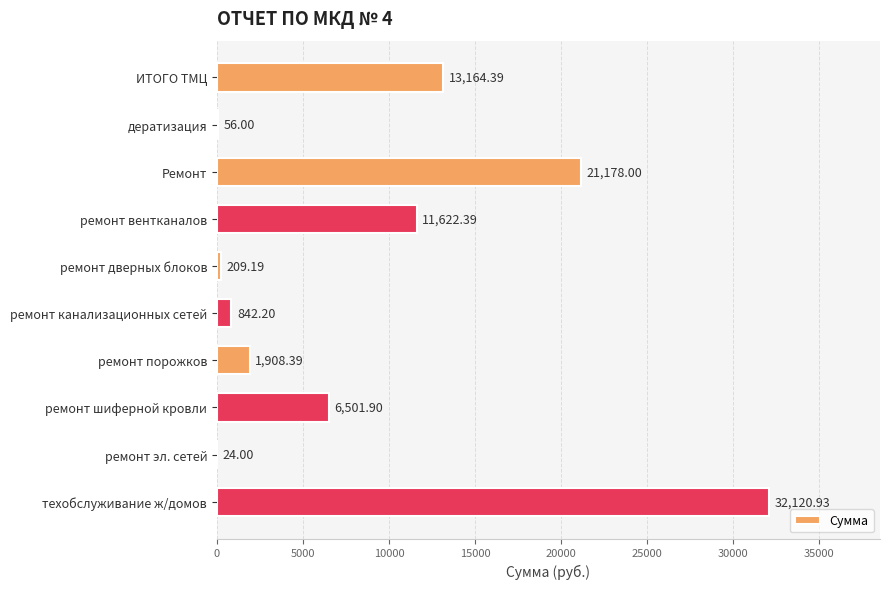

At which label is the value closest to 16072?

ИТОГО ТМЦ